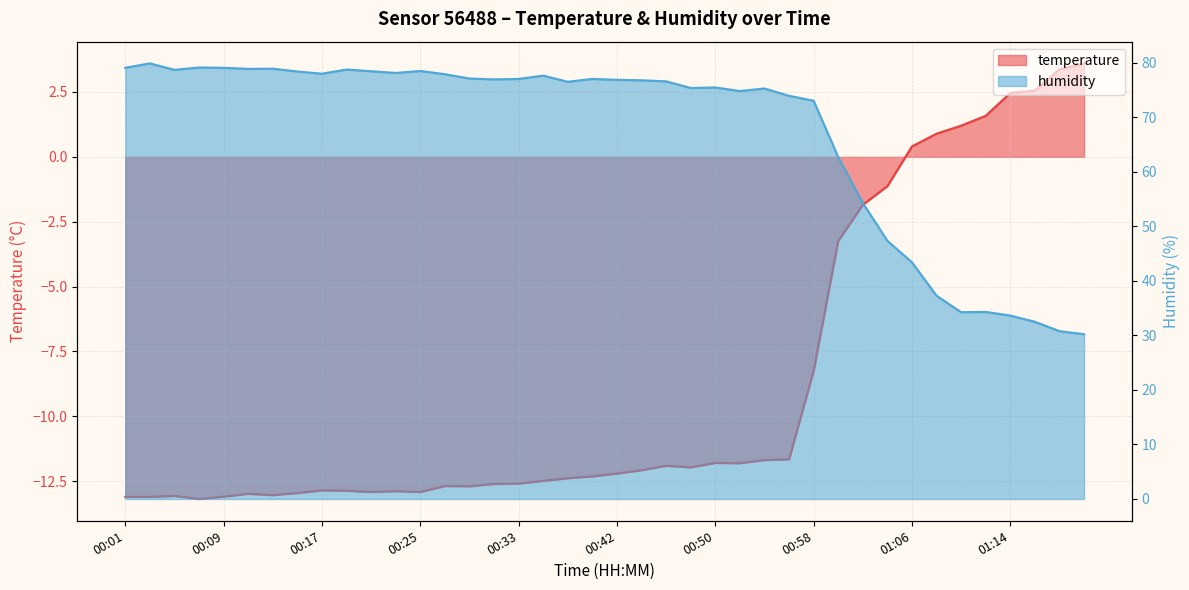

Reading left to right, what are all the values shown in this chart?

temperature: -13.1	-13.1	-13.1	-13.2	-13.1	-13.0	-13.0	-13.0	-12.9	-12.9	-12.9	-12.9	-12.9	-12.7	-12.7	-12.6	-12.6	-12.5	-12.4	-12.3	-12.2	-12.1	-11.9	-12.0	-11.8	-11.8	-11.7	-11.7	-8.2	-3.2	-1.9	-1.1	0.4	0.9	1.2	1.6	2.5	2.5	3.4	3.6
humidity: 79.1	79.9	78.7	79.1	79.1	78.9	78.9	78.4	78.0	78.8	78.4	78.1	78.5	77.9	77.1	76.9	77.0	77.6	76.5	77.0	76.9	76.8	76.6	75.4	75.5	74.8	75.3	73.9	73.0	62.7	54.3	47.3	43.4	37.3	34.2	34.3	33.6	32.5	30.8	30.2